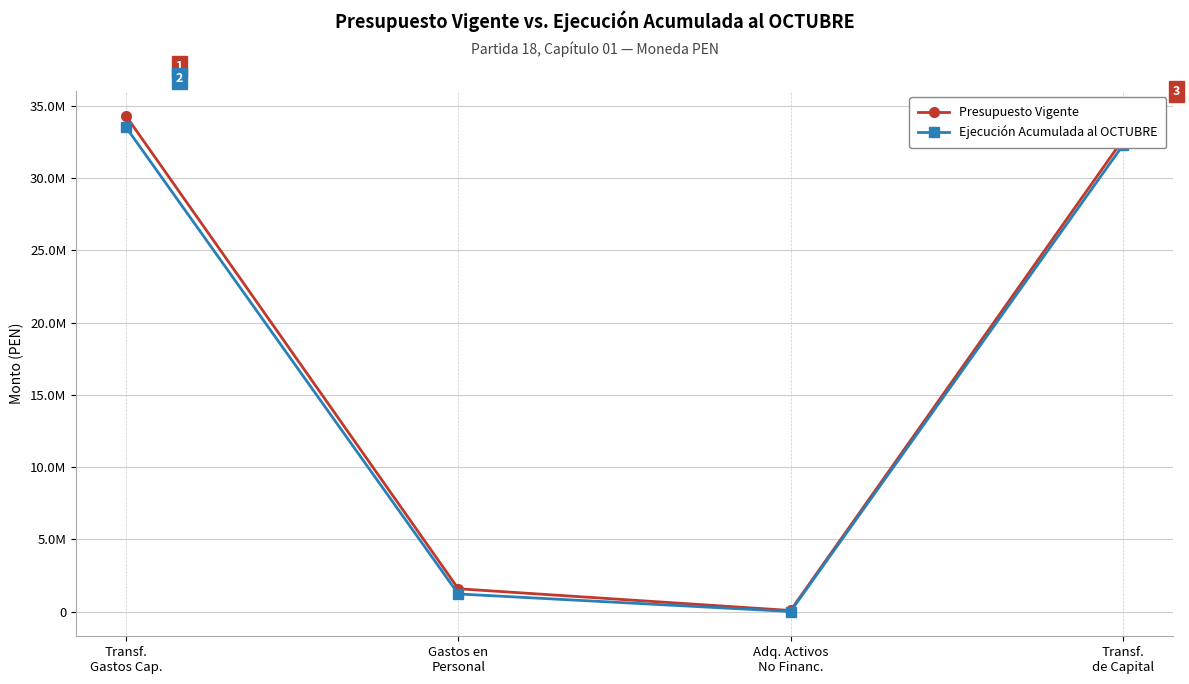

List the series in order of their overall mean, highest first.

Presupuesto Vigente, Ejecución Acumulada al OCTUBRE